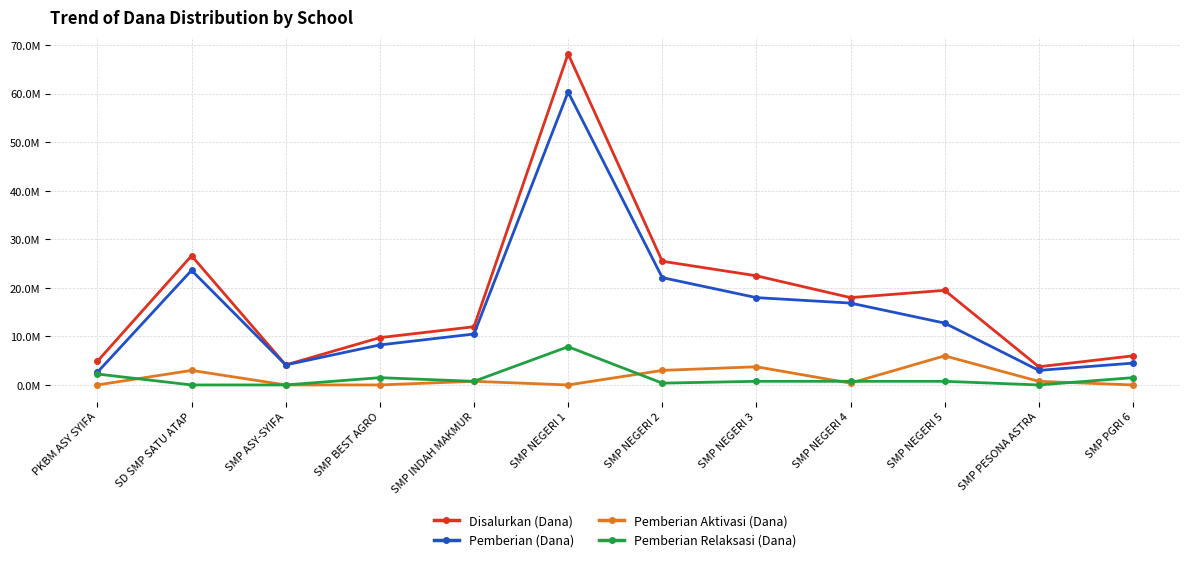

Where is the first local maximum for Pemberian (Dana)?

SD SMP SATU ATAP